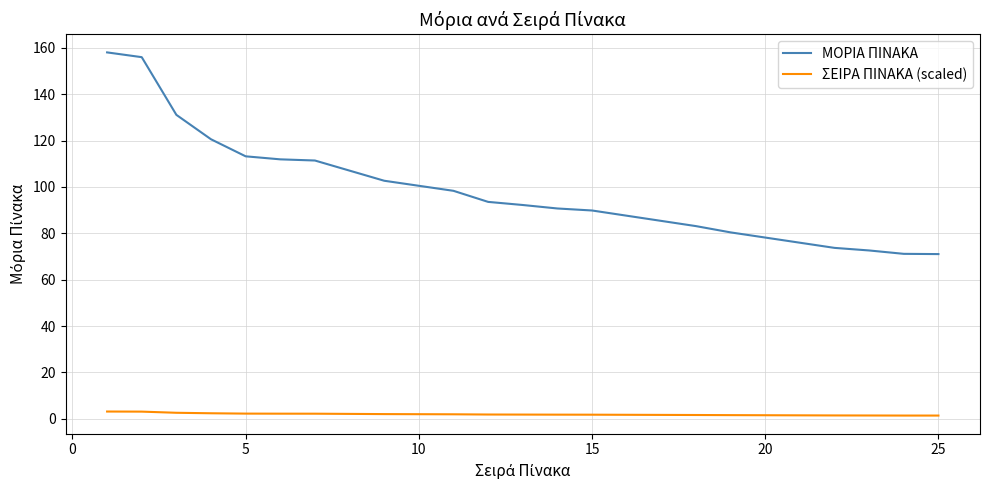

True or false: ΣΕΙΡΑ ΠΙΝΑΚΑ (scaled) and ΜΟΡΙΑ ΠΙΝΑΚΑ intersect in this chart.

False